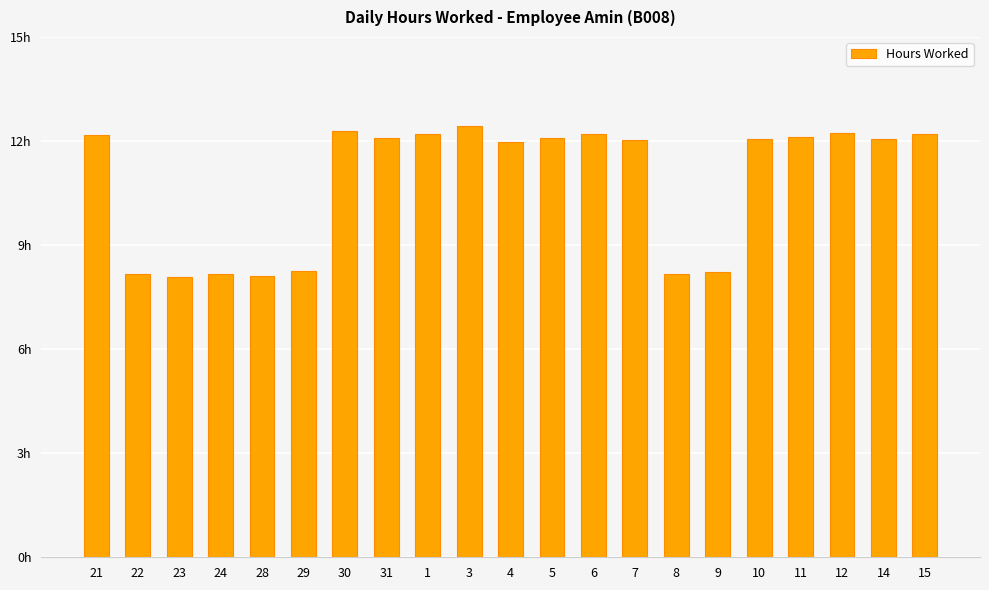

Are the bars horizontal?

No